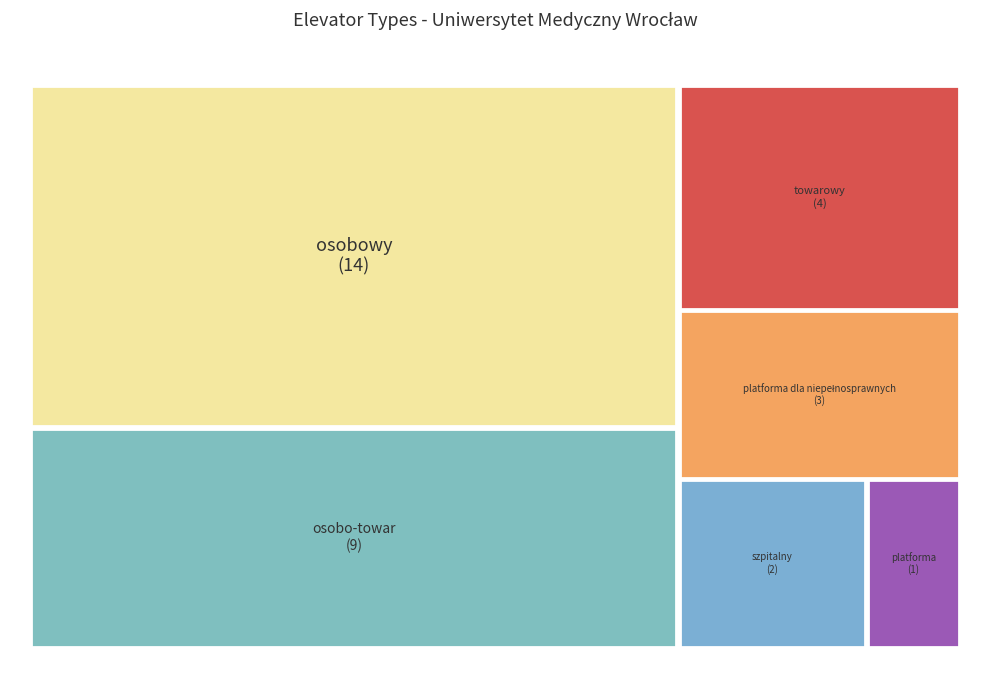

How many segments does this pie chart have?

6